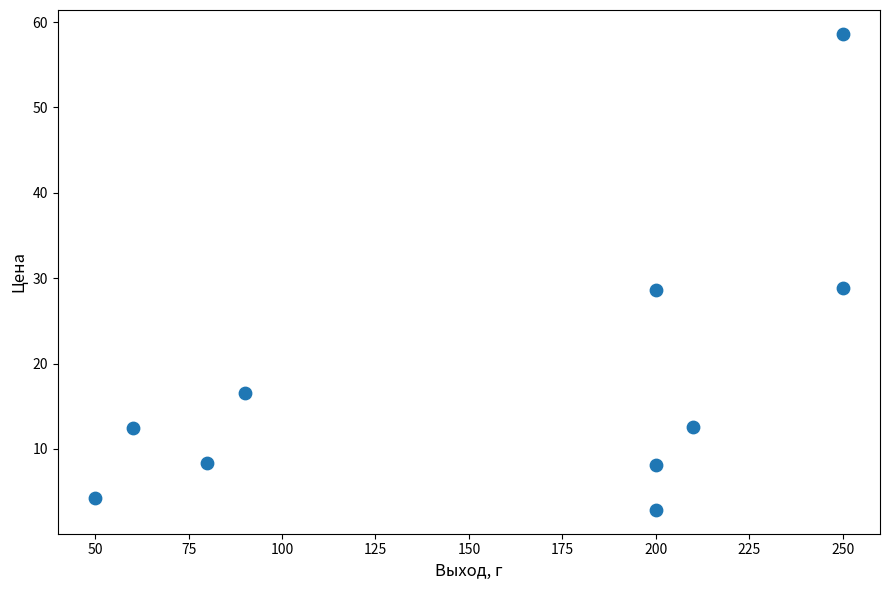

What is the range of X values (max minus min)?

200.0